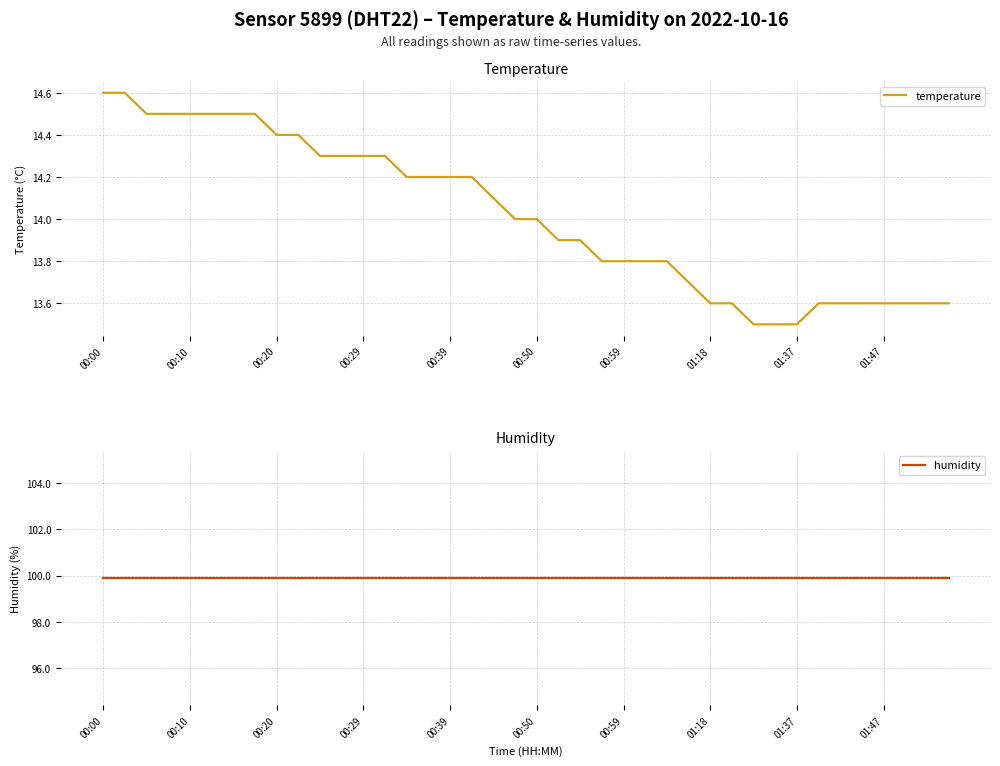

What is the lowest value of the temperature series?

13.5